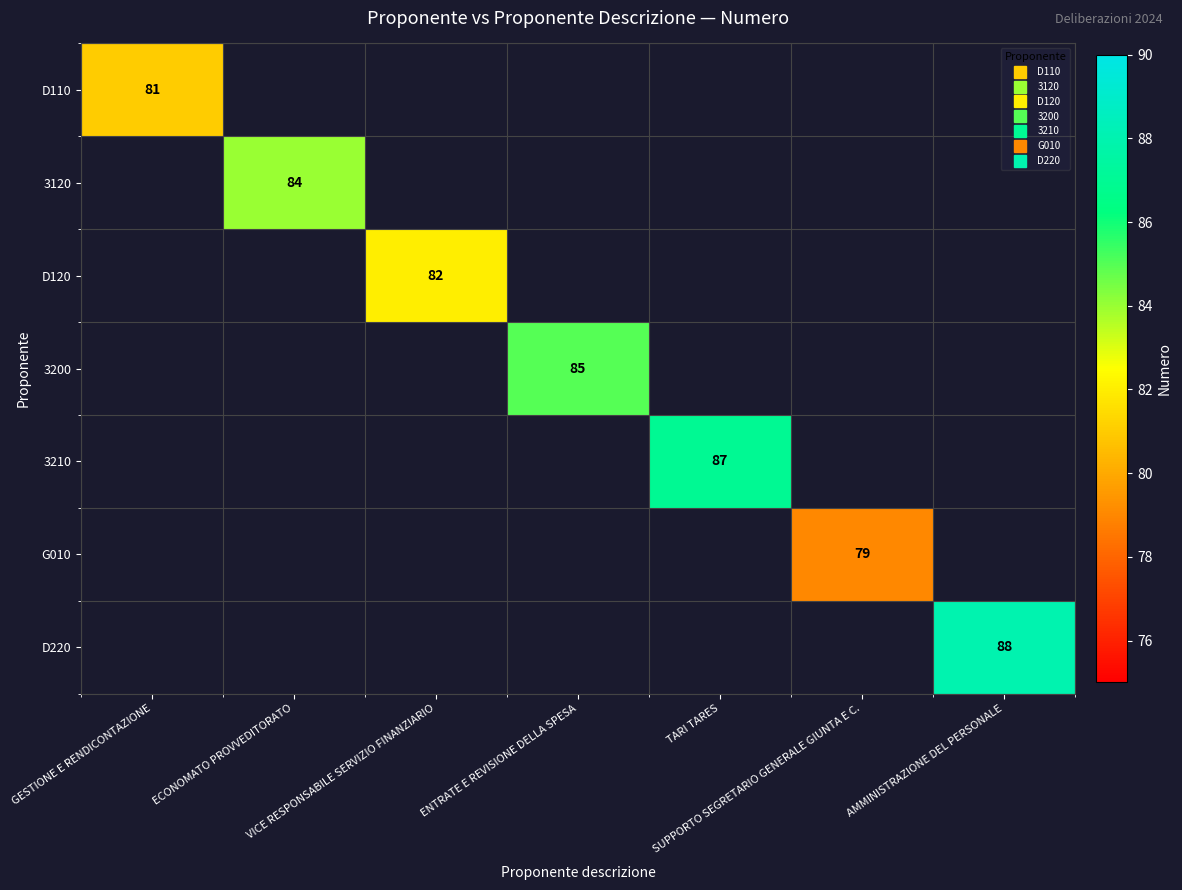

Read the D110 value at GESTIONE E RENDICONTAZIONE.

81.0